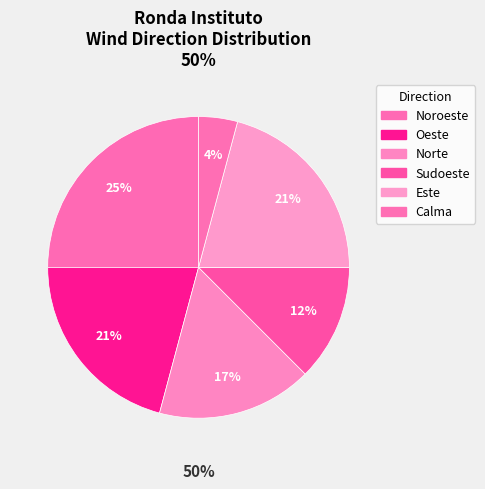

True or false: Calma accounts for 4% of the total.

True